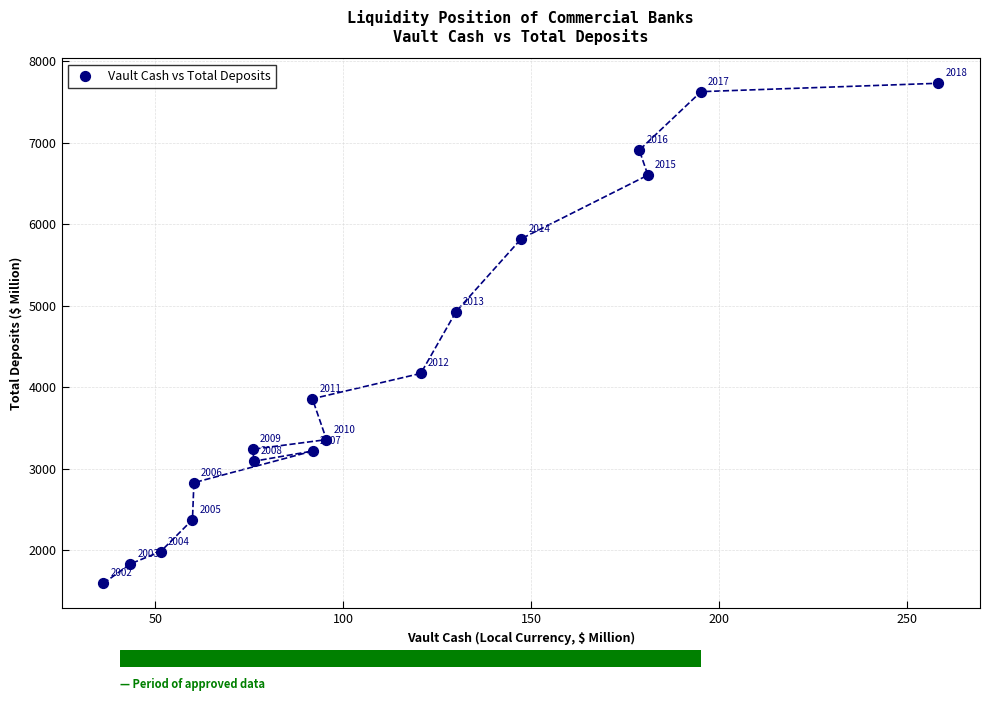

What is the range of Y values (max minus min)?

6135.6